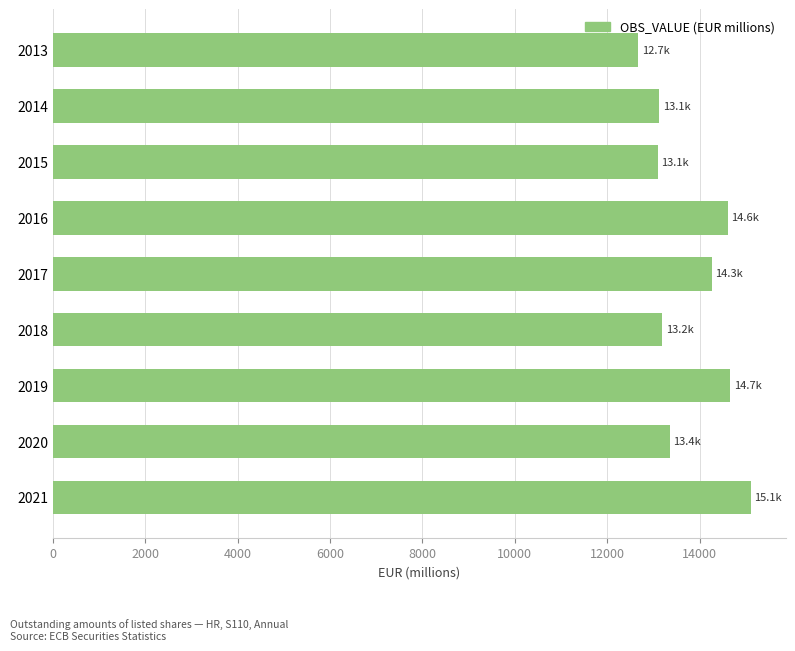

What is the minimum value shown in the chart?

12678.2